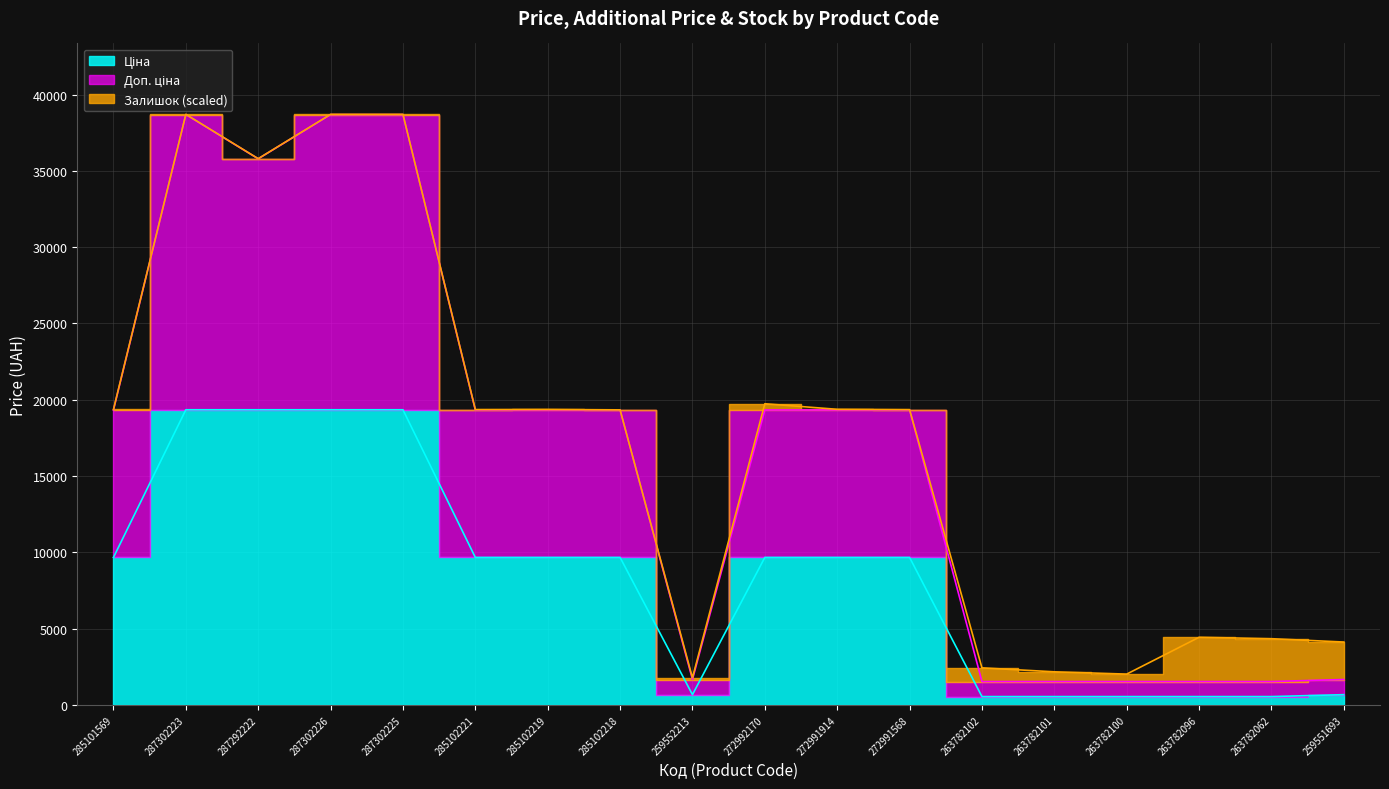

Where is Доп. ціна nearest to the value 20109?

285101569